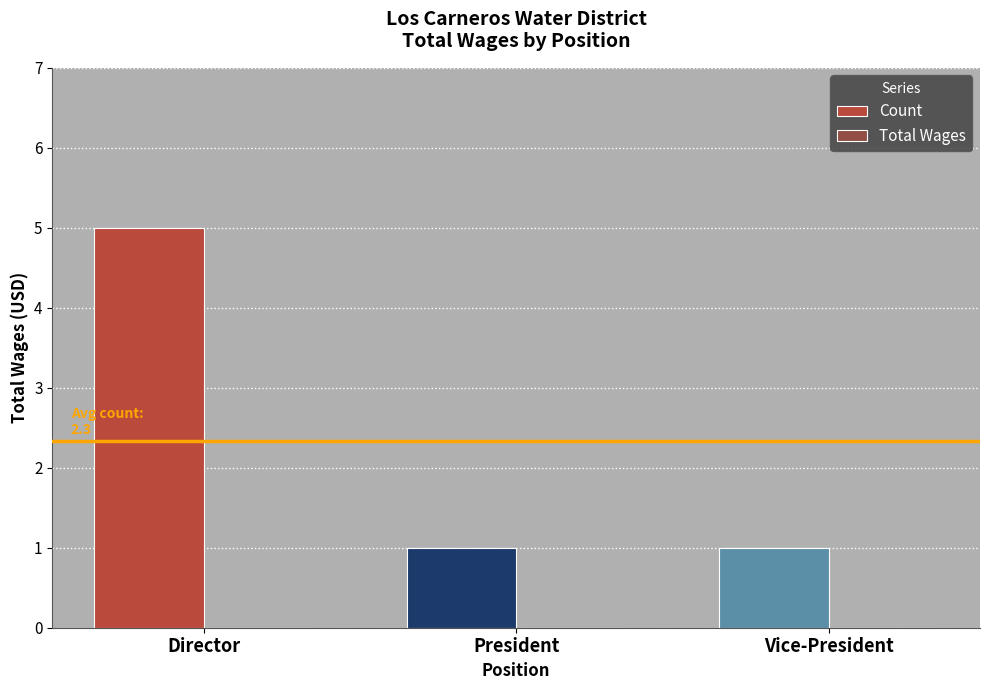

What is the label of the 1st bar from the right?

Vice-President